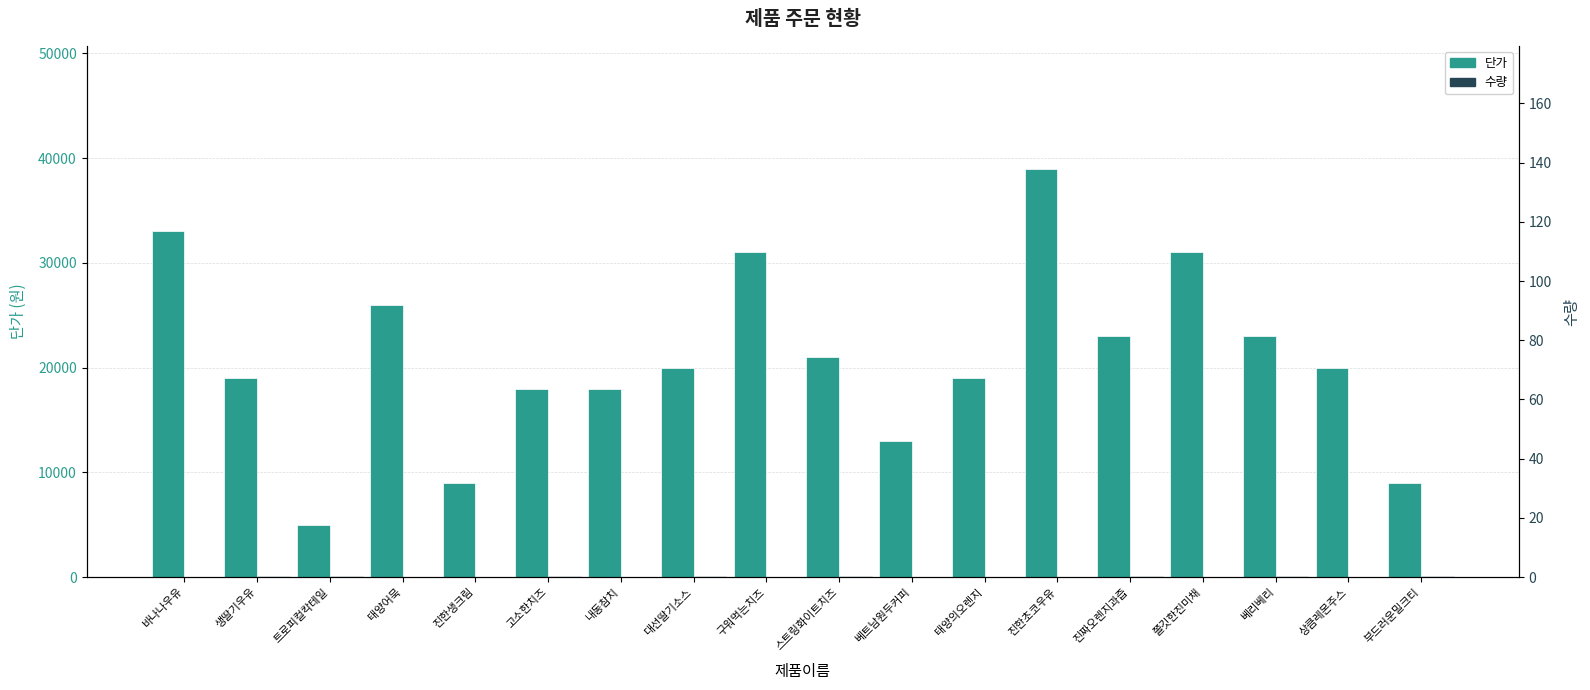

Are the bars grouped side by side (vs. stacked)?

Yes